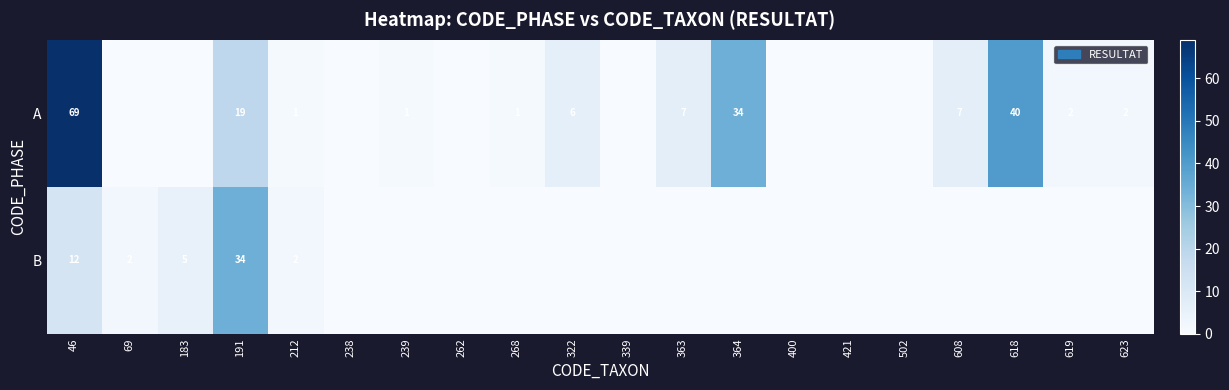

Is it true that A equals 27 at 191?

False